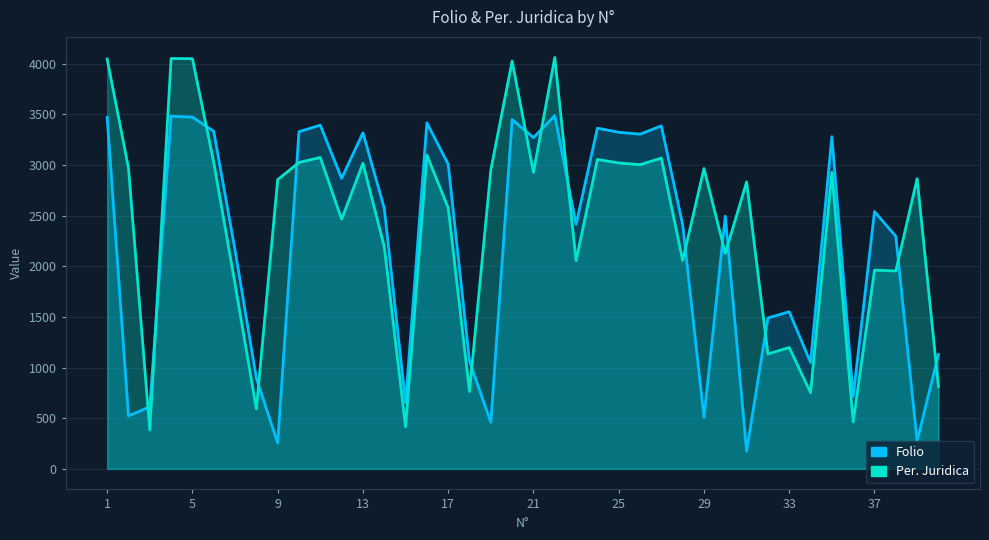

The value of Per. Juridica at 22 is 3210. True or false?

False